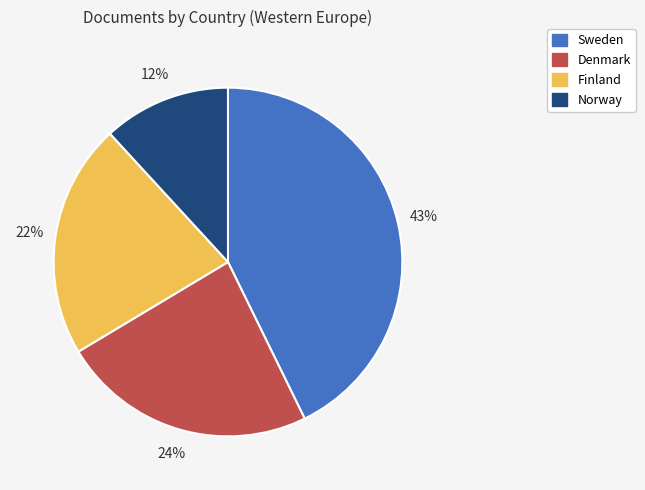

Is it true that Norway is 12% of the pie?

True